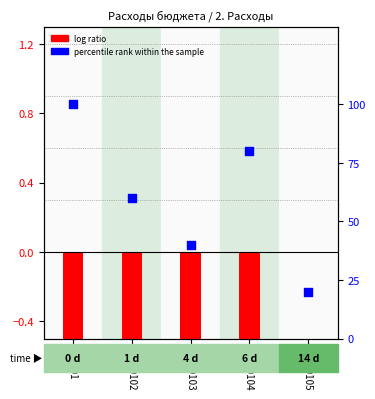

Is the value of log ratio at 000 0104 greater than the value of percentile rank within the sample at 000 0102?

No